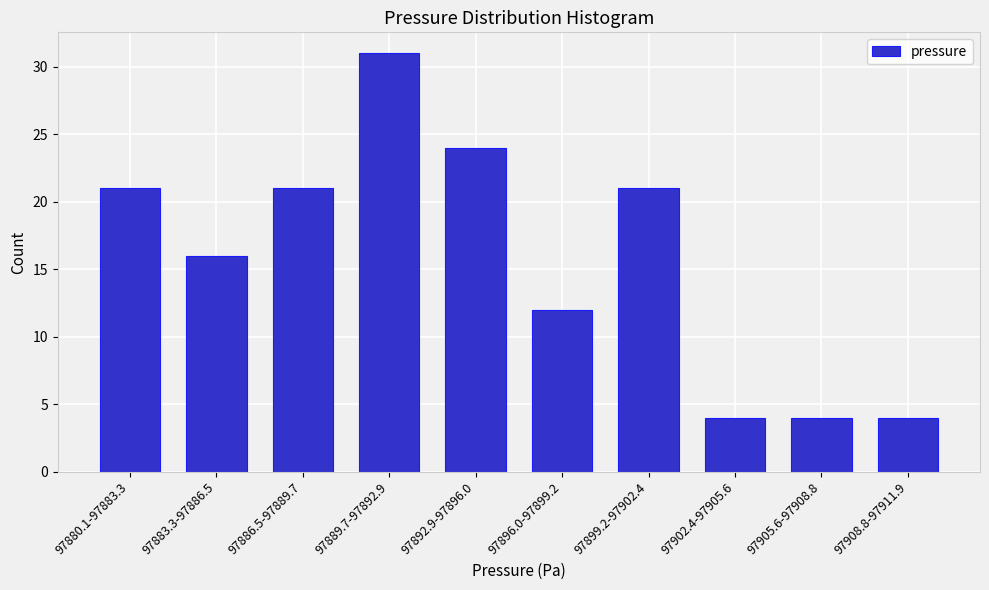

Reading left to right, what are all the values shown in this chart?

21	16	21	31	24	12	21	4	4	4